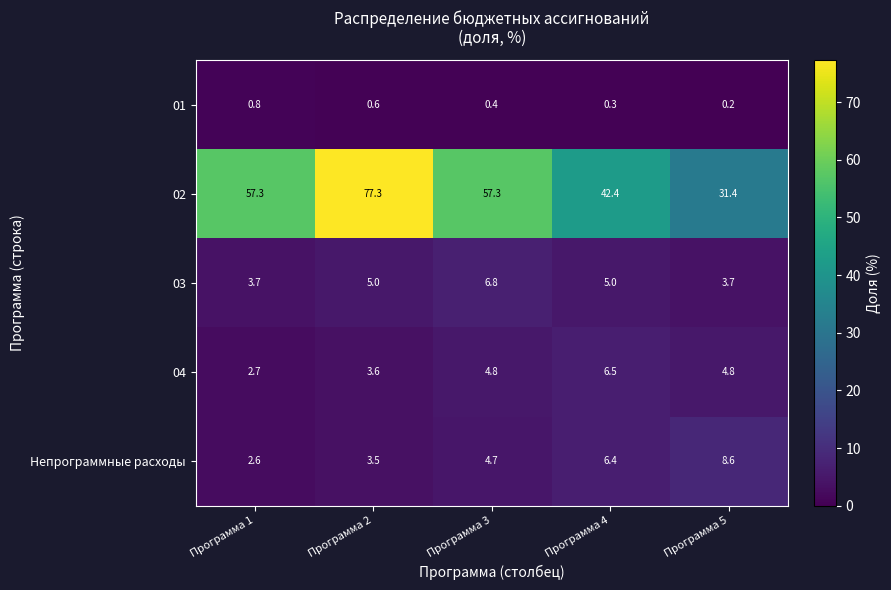

Is it true that 01 equals 0.3 at Программа 4?

True